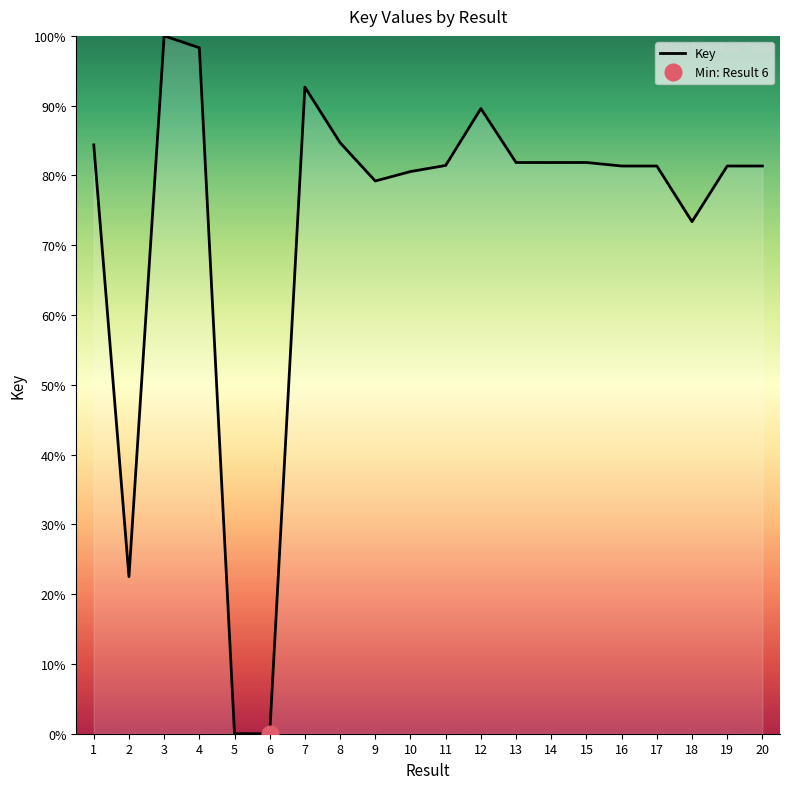

The value at 17 is 26.8. True or false?

False